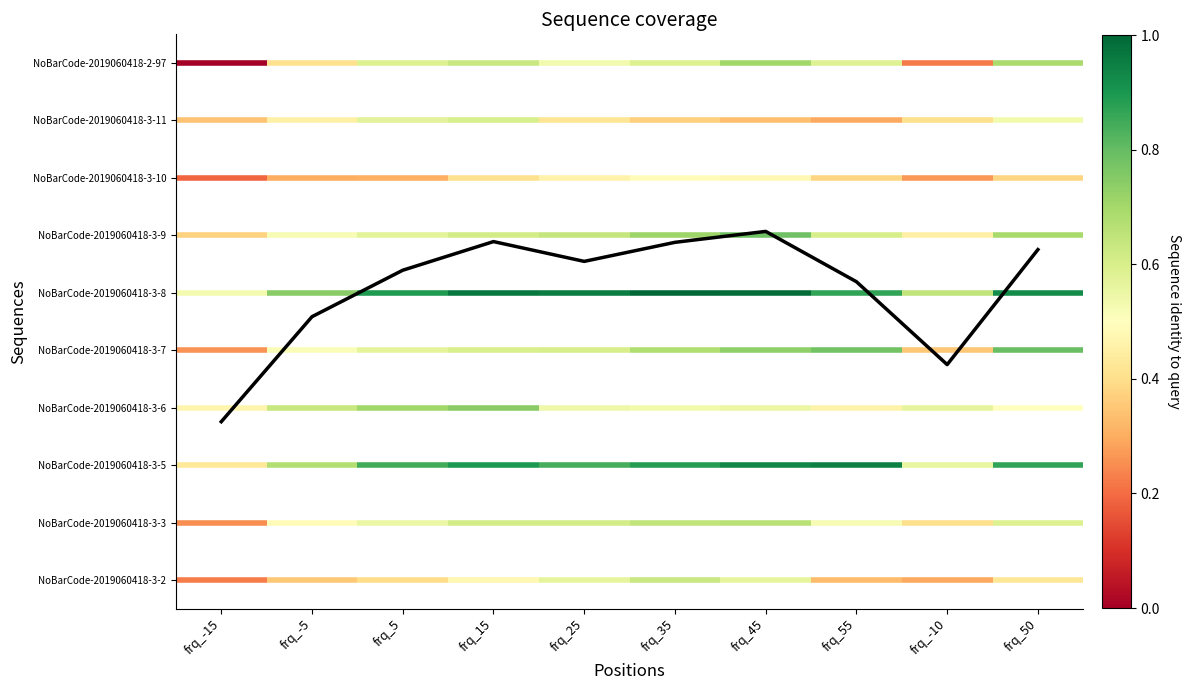

What is the change in value from frq_45 to frq_-10?

-2.3